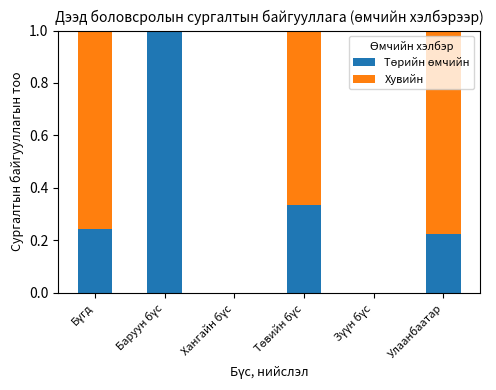

What is the total value across all series at Улаанбаатар?

1.0